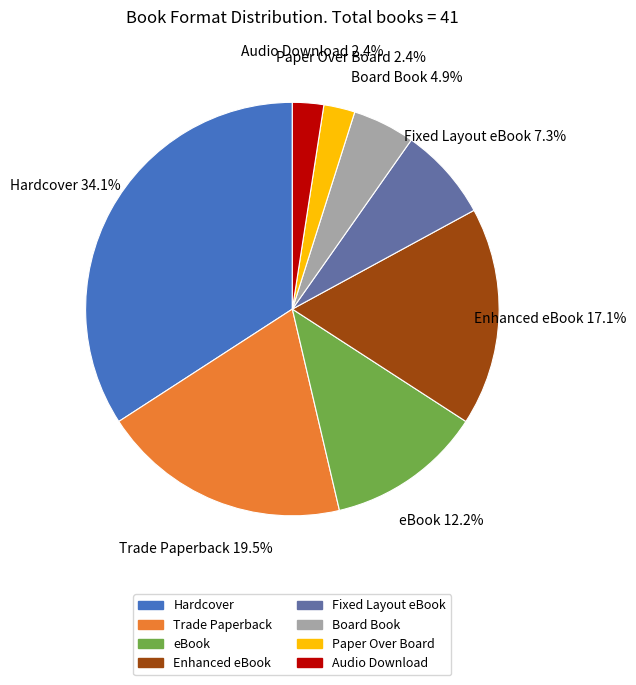

How much of the chart is everything except Paper Over Board?

97.6%